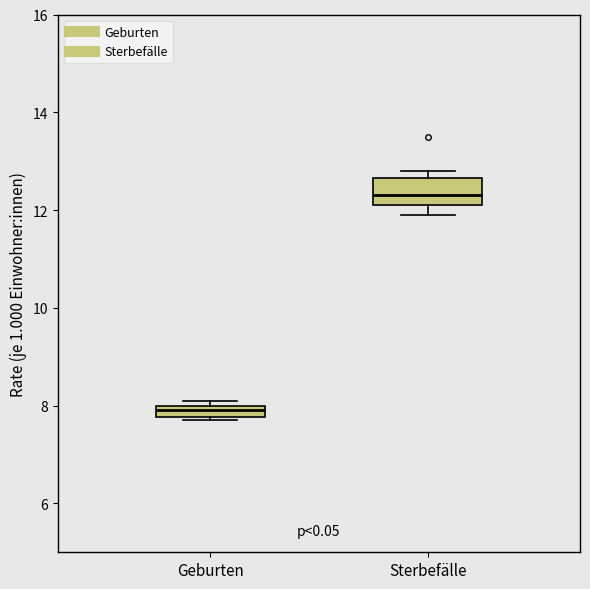

Comparing the boxes themselves (not the whiskers), which one is the tallest?

Sterbefälle